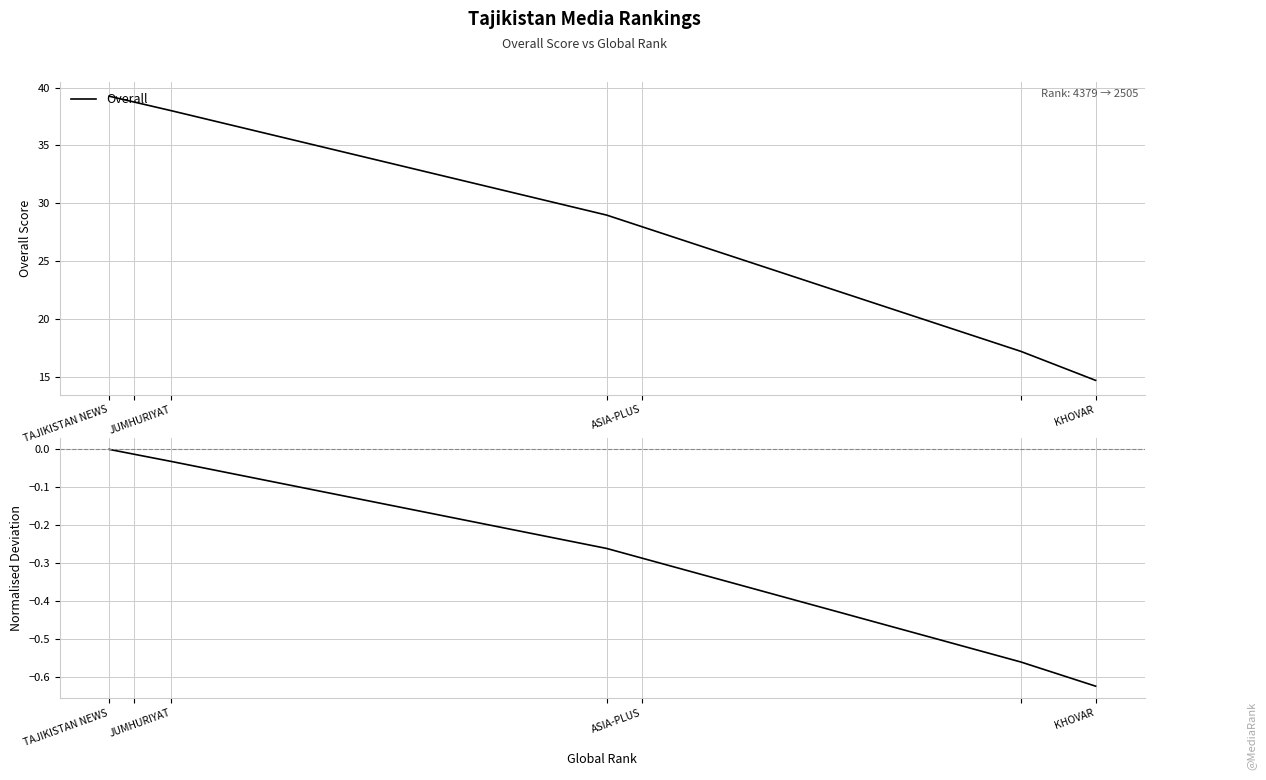

At which label does Overall reach its minimum?

KHOVAR